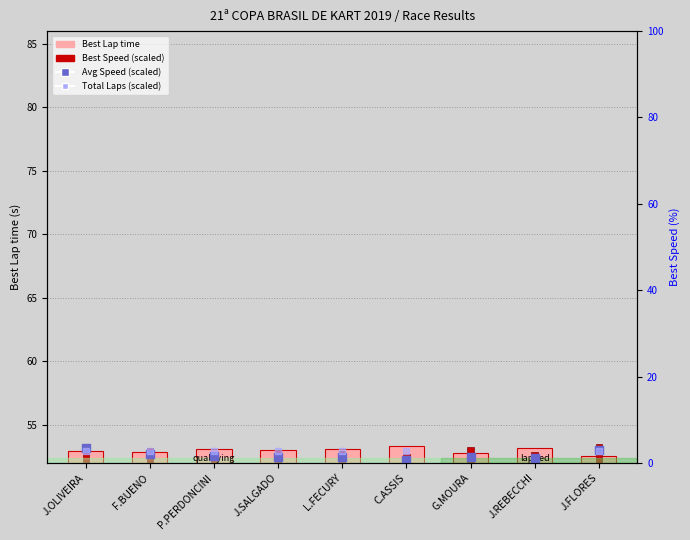

What is the total value across all series at J.SALGADO?

211.4